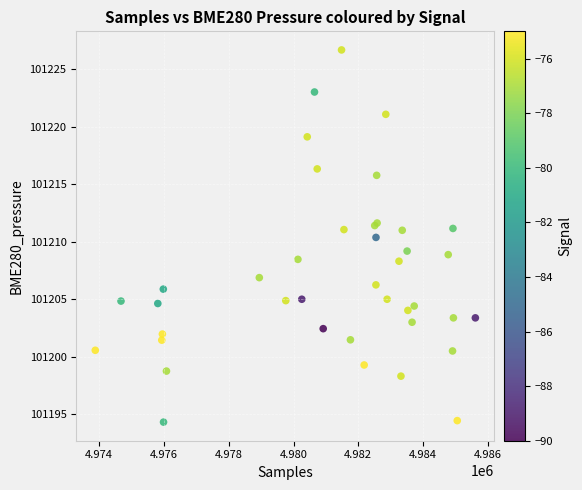

What Y value in the scatter plot is closest to 101210?

101210.4